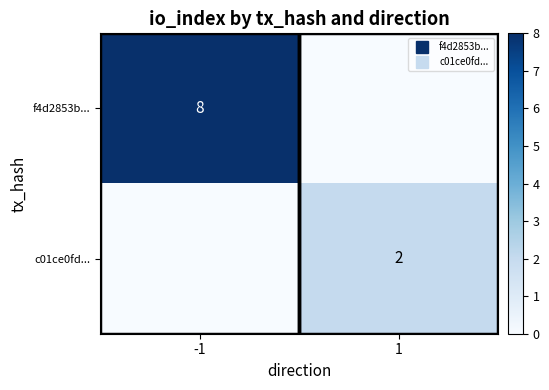

Which series changed the most between -1 and 1?

f4d2853b...